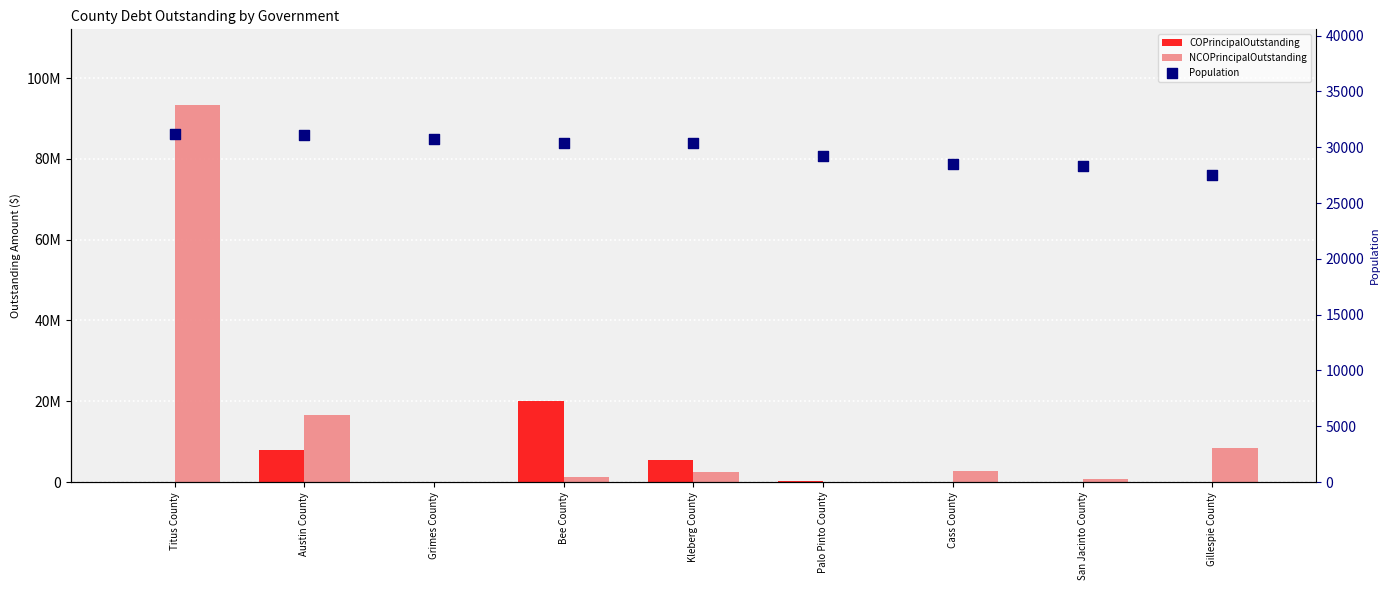

At which category is the sum across all series the highest?

Titus County